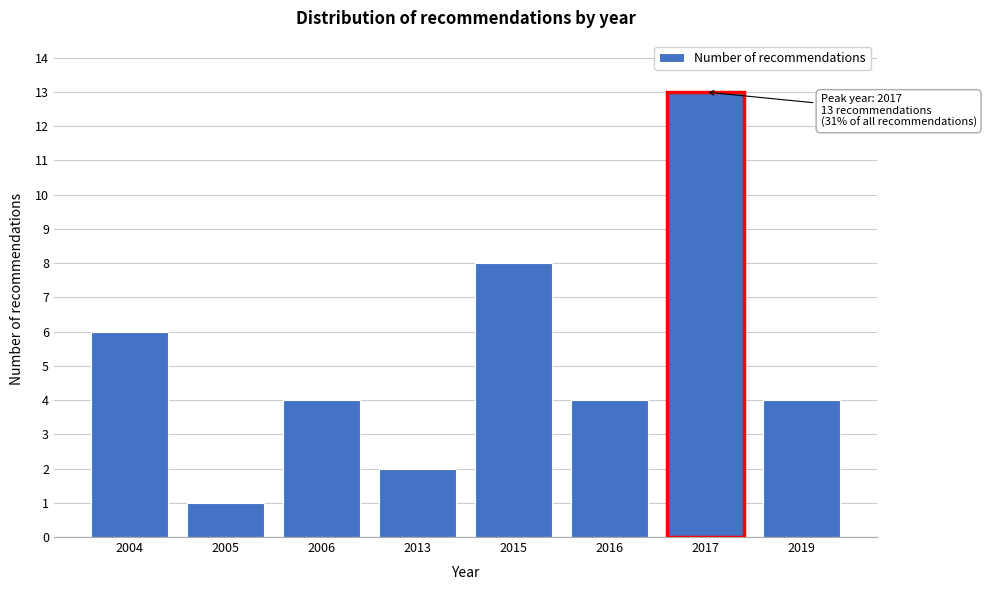

Reading left to right, what are all the values shown in this chart?

2004=6	2005=1	2006=4	2013=2	2015=8	2016=4	2017=13	2019=4